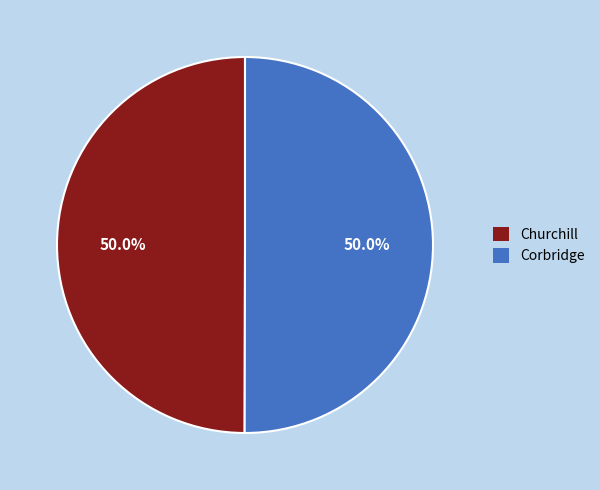

Is the sum of Churchill and Corbridge greater than half?

Yes